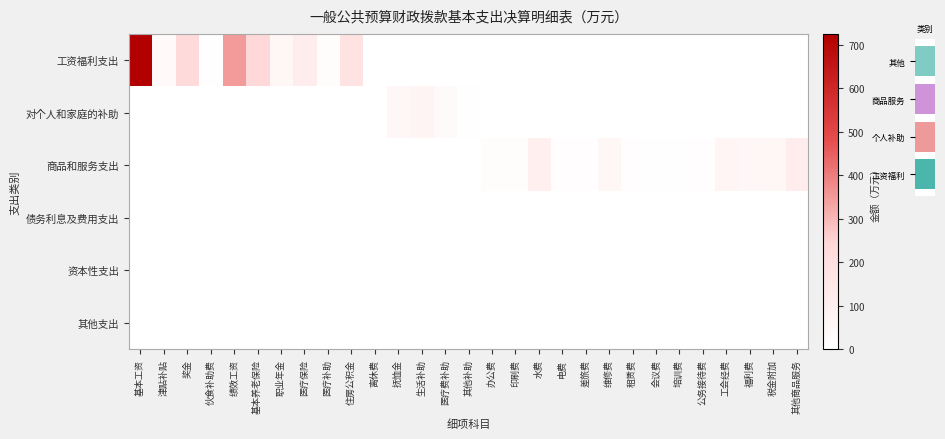

How many data points in 商品和服务支出 are above 0?

14